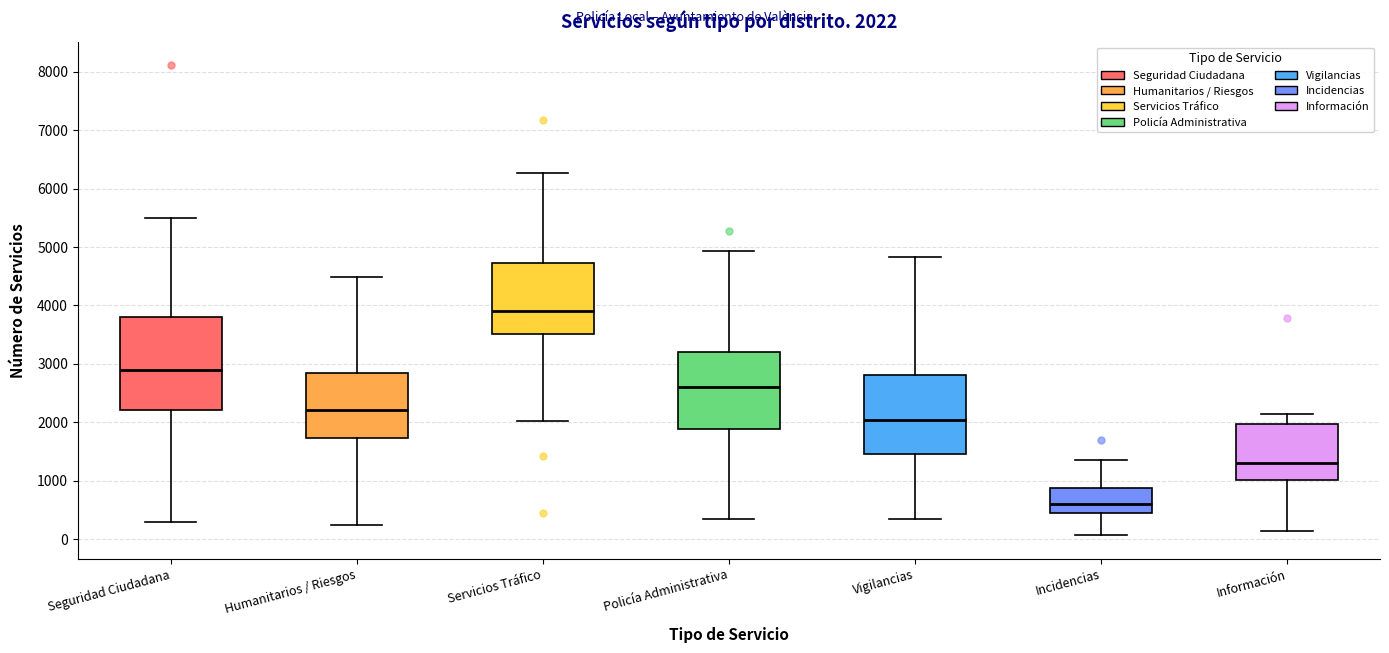

Which box is the tallest, from its lower edge to its upper edge?

Seguridad Ciudadana